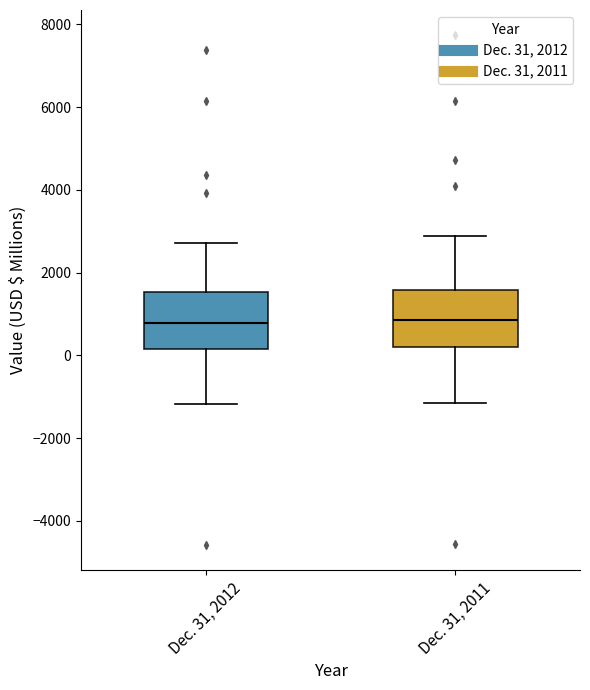

Where does the lower whisker of the box for Dec. 31, 2012 end on the y-axis? The values are not printed on the chart, so give them approximately, as read against the axis.

-1200